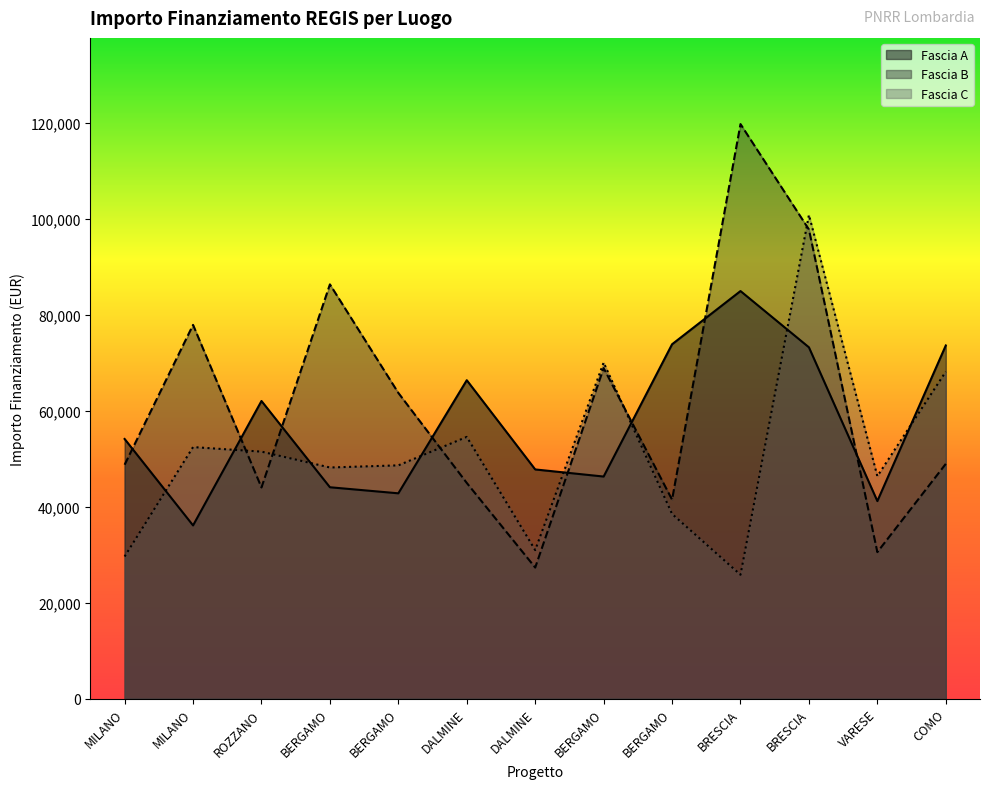

What is the value of the Fascia C point at the 10th from the left?

25842.4